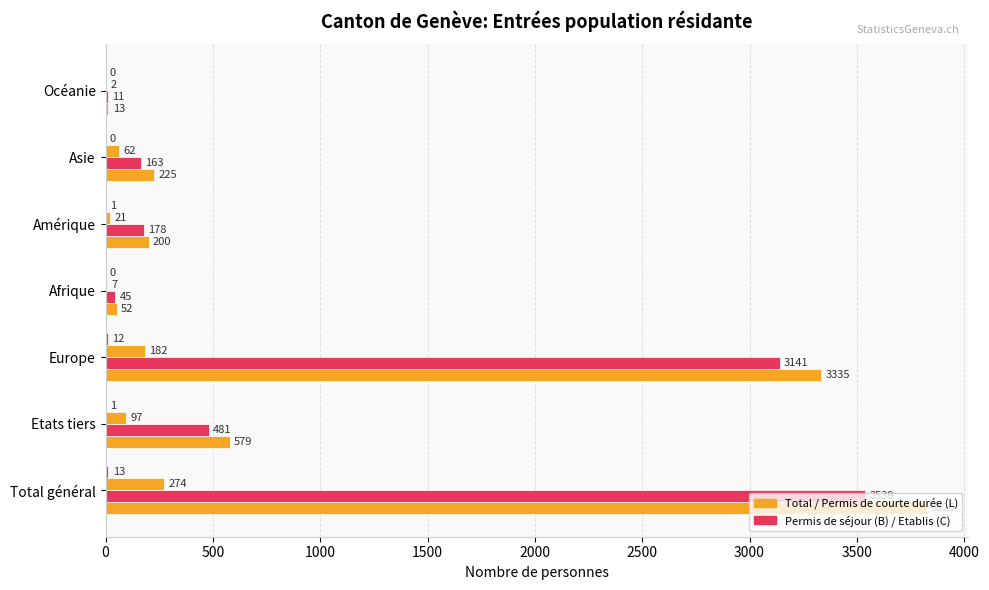

How many data points does each series have?

7